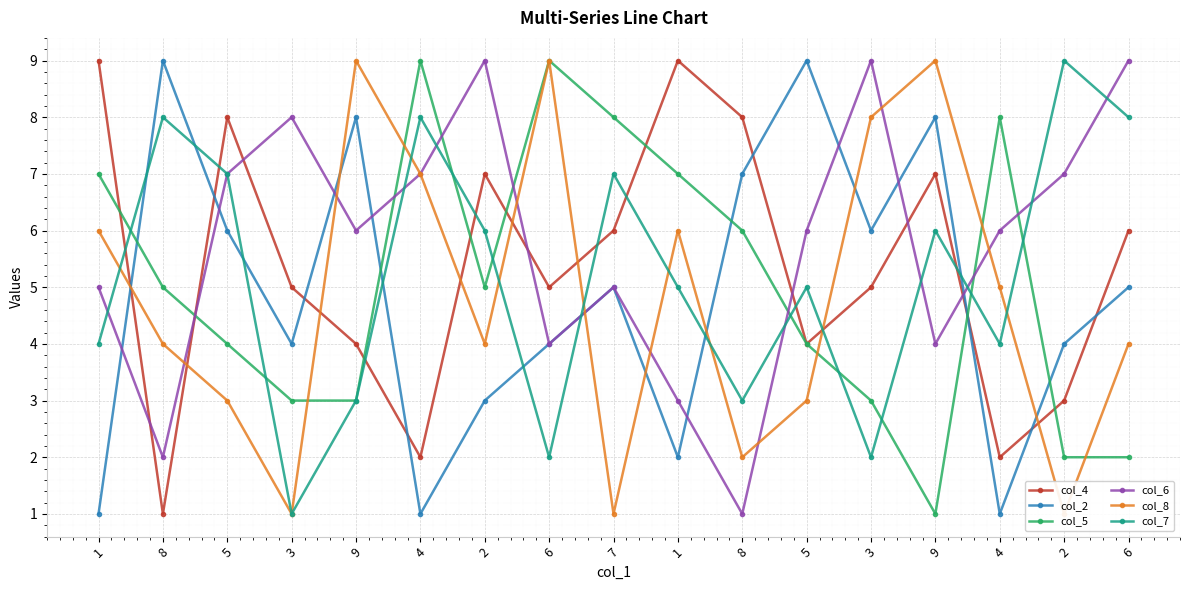

Which has a higher value, 7 or 1?

1